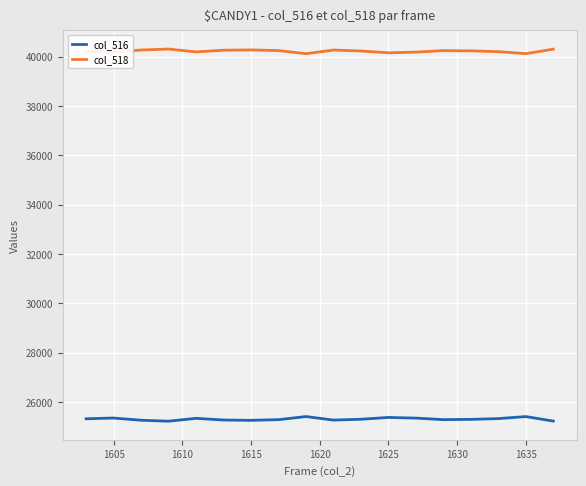

Which series has the largest total across all categories?

col_518